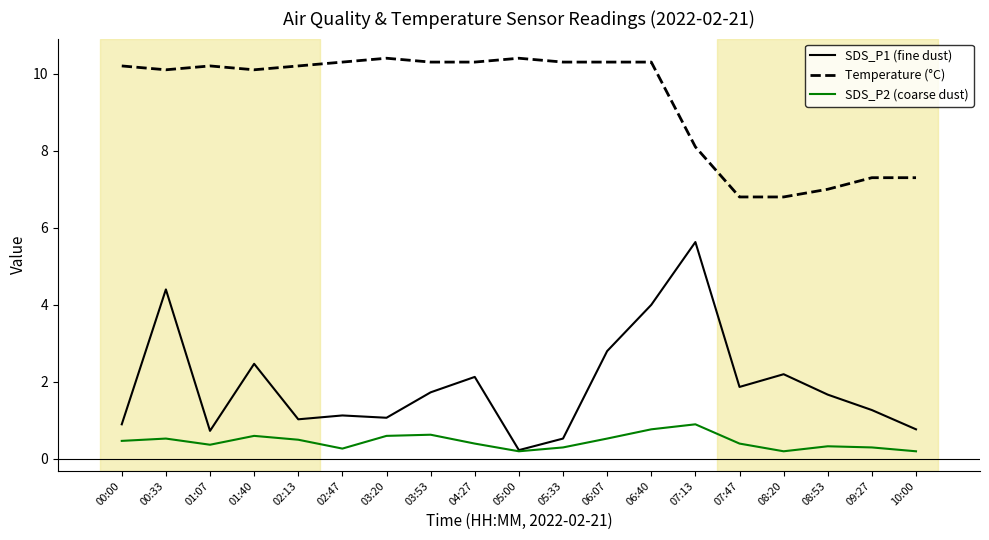

What position from the right is 06:40?

7